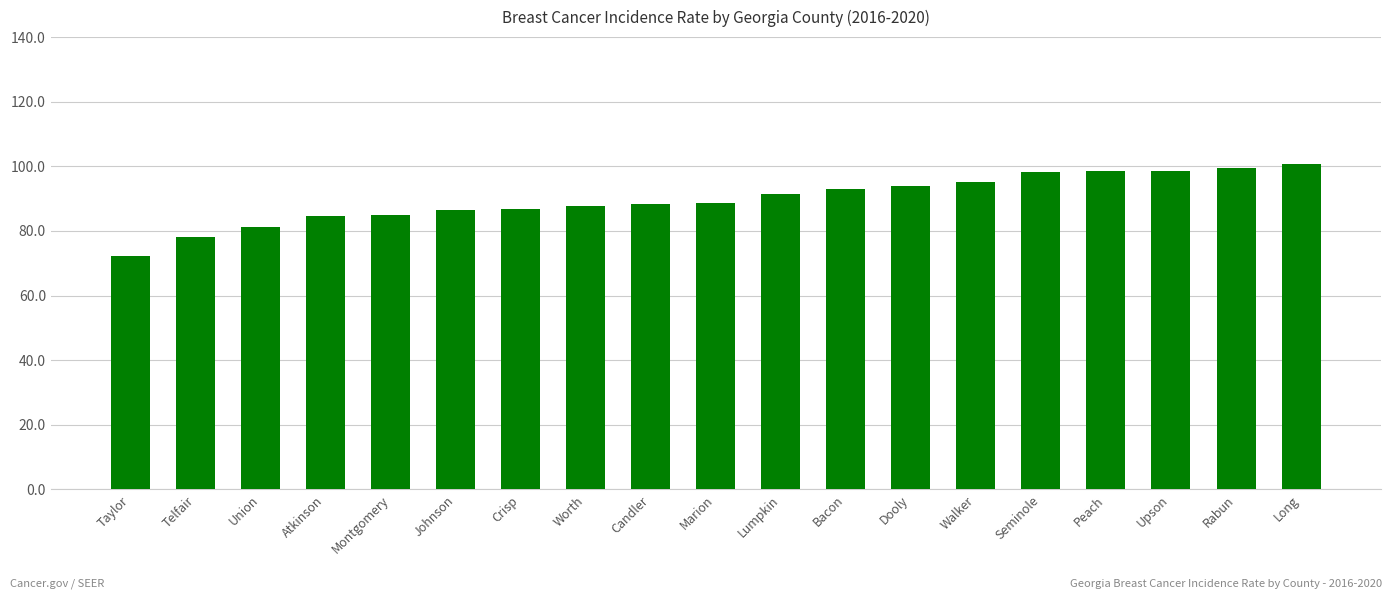

What value does the data have at Atkinson?

84.5